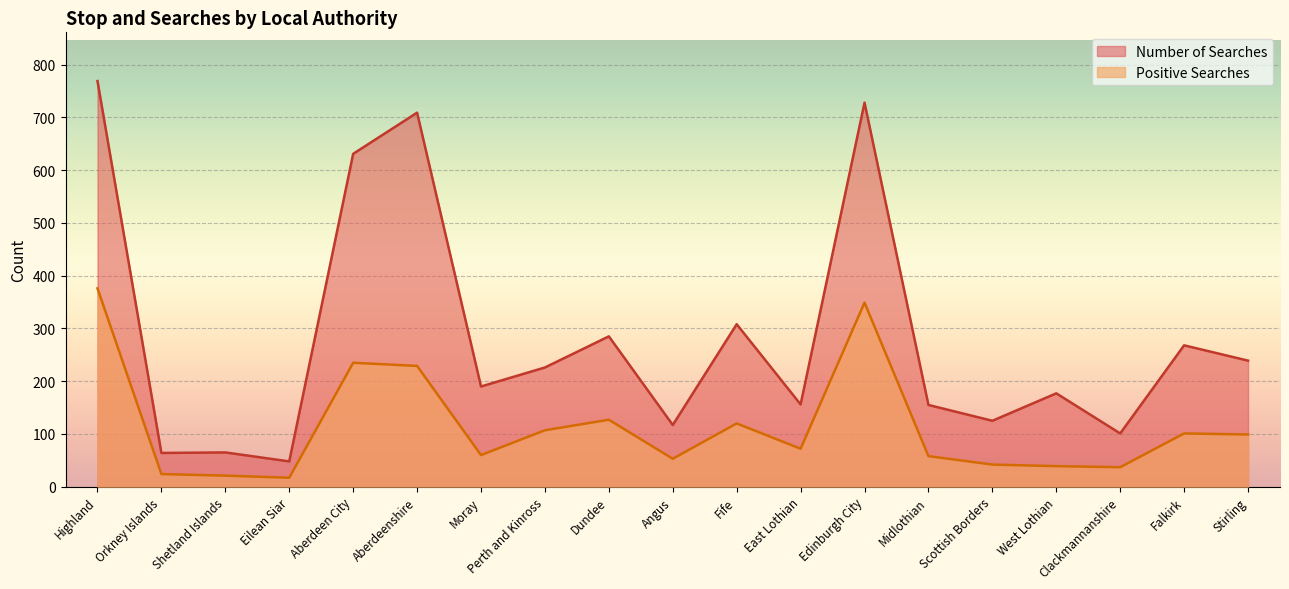

How many data points in Positive Searches are less than 72?

9